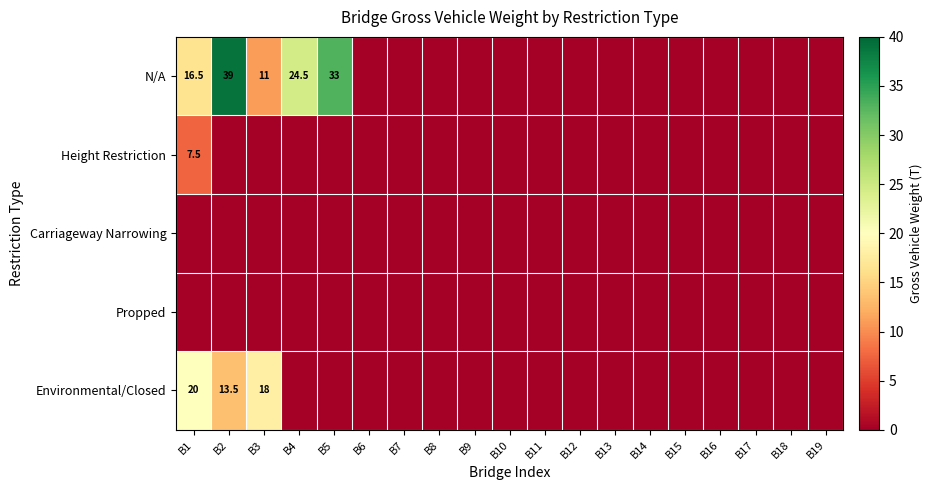

Count the number of data series in this chart.

5